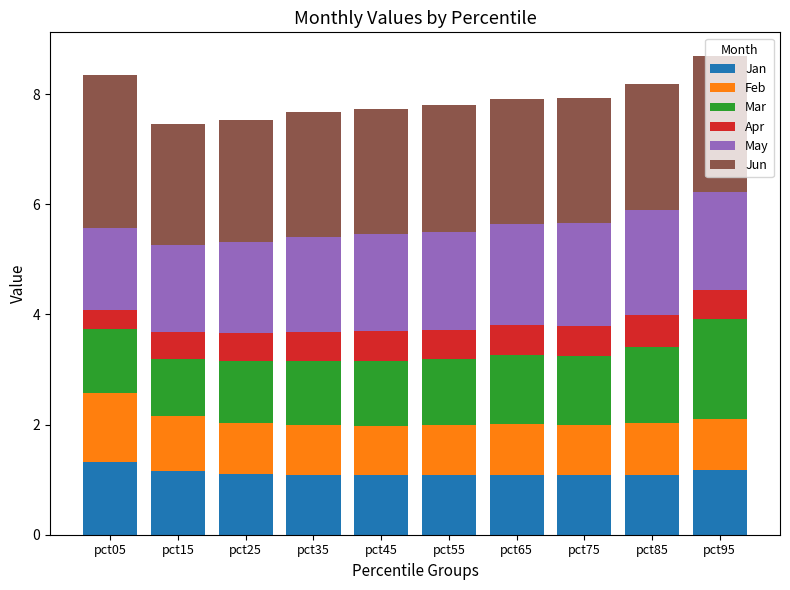

What is the total value across all series at pct75?

7.9